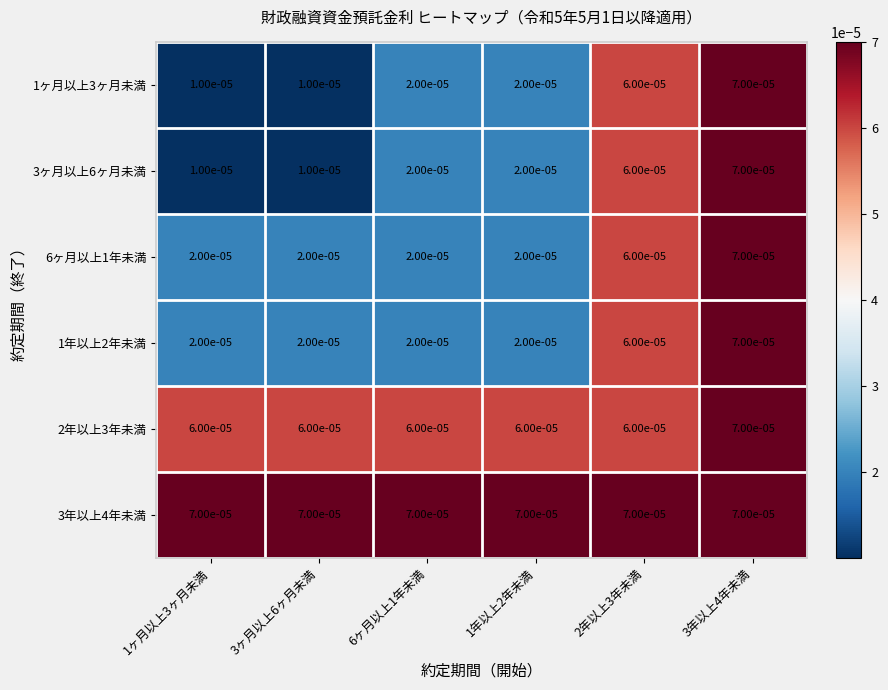

Is the value of 3年以上4年未満 at 3年以上4年未満 greater than the value of 1年以上2年未満 at 1年以上2年未満?

Yes